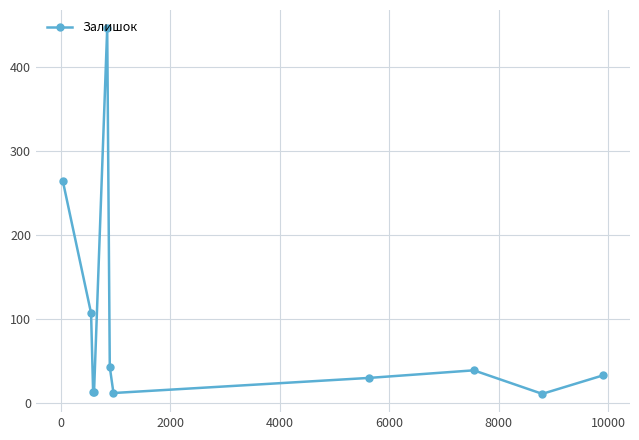

What is the average value?

92